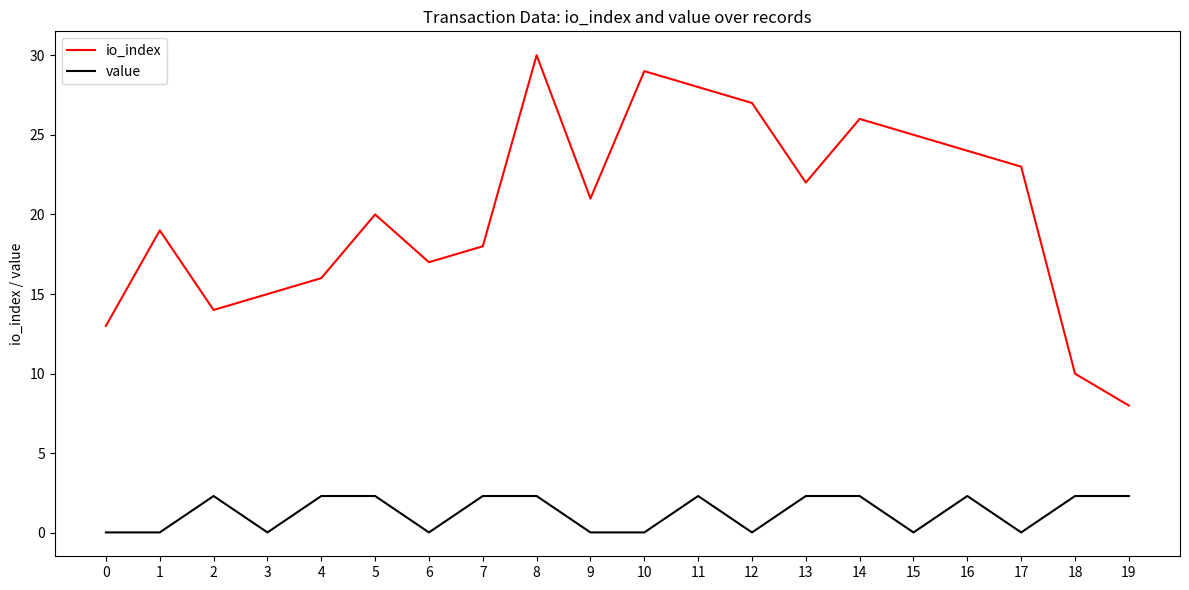

Which series has the largest total across all categories?

io_index